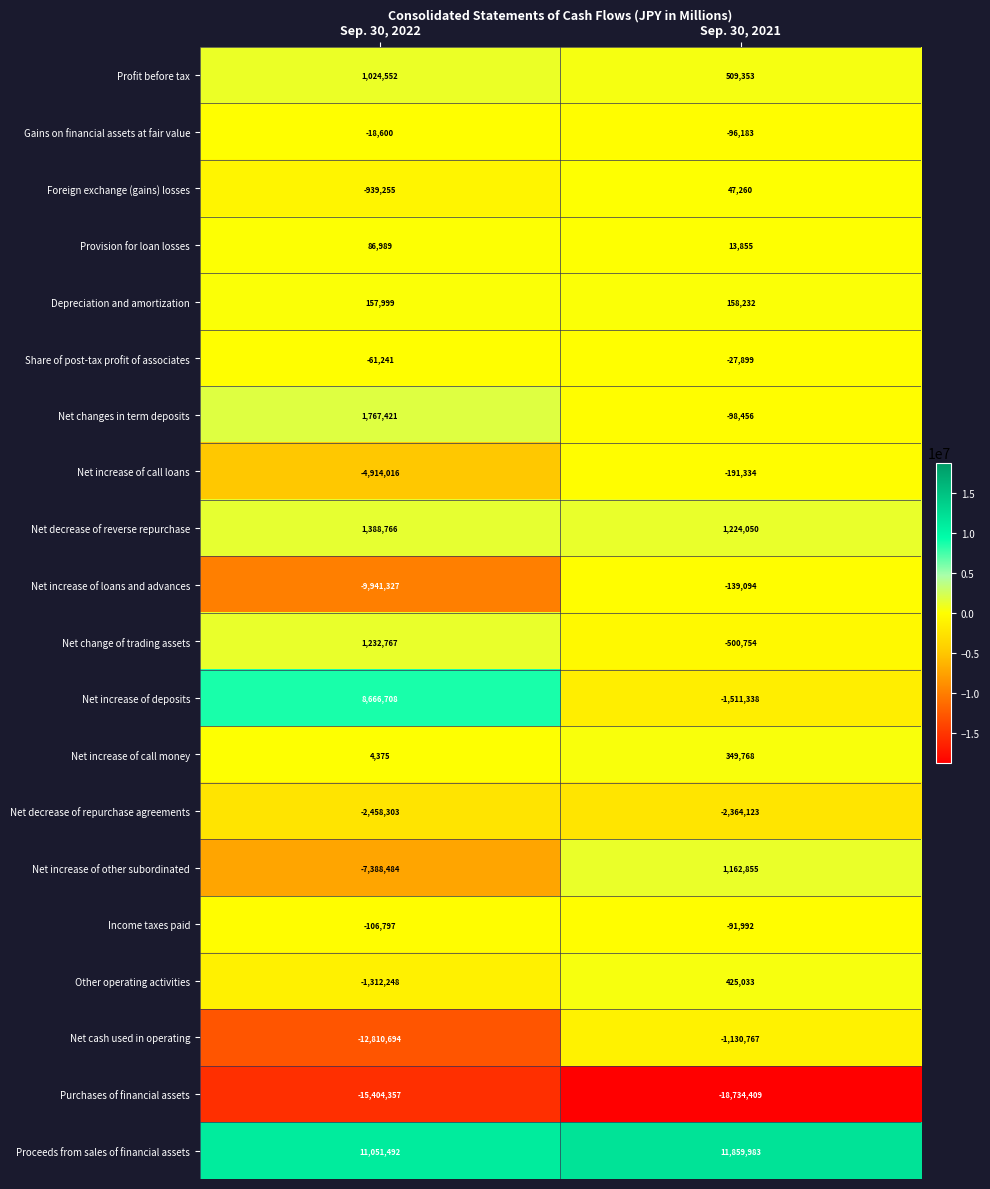

What is the difference between the maximum and minimum values in the Net increase of call money series?

345393